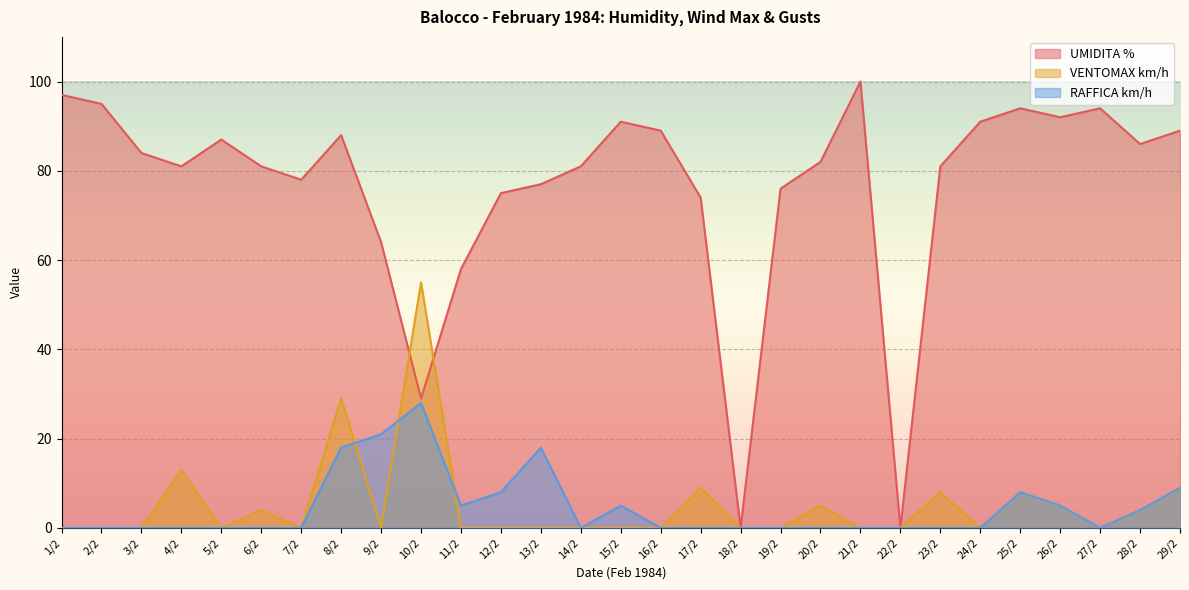

Between 13/2 and 1/2, which is larger?

1/2